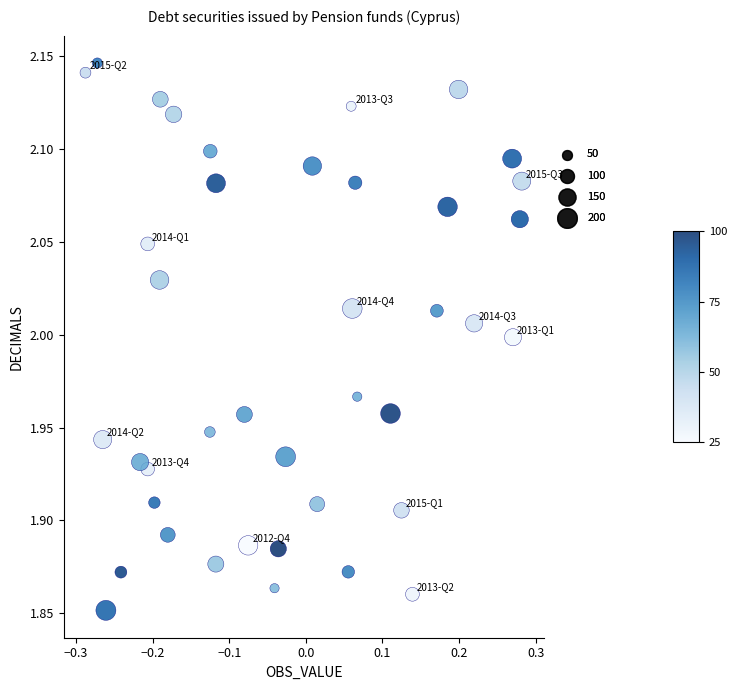

What is the range of Y values (max minus min)?

0.3